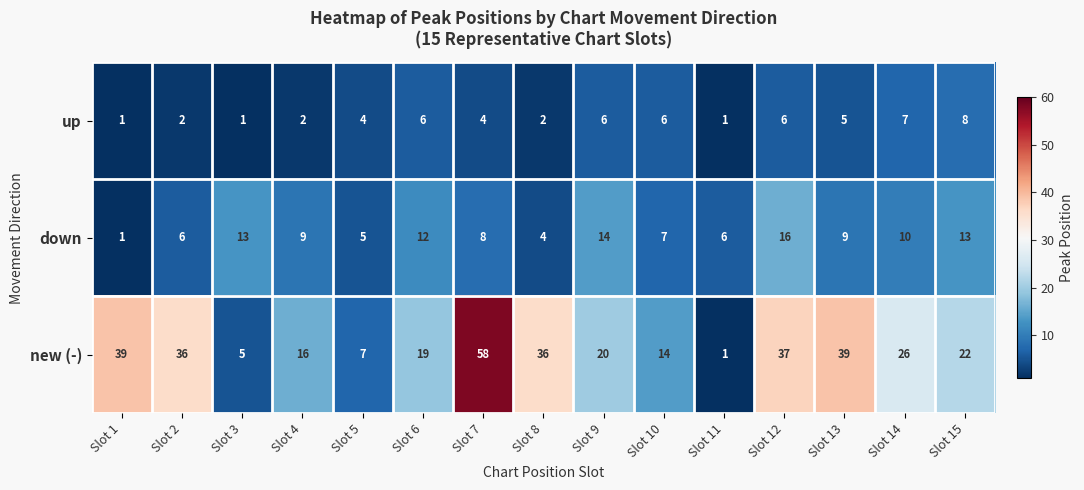

Rank the series by their maximum value, from lowest to highest.

up, down, new (-)